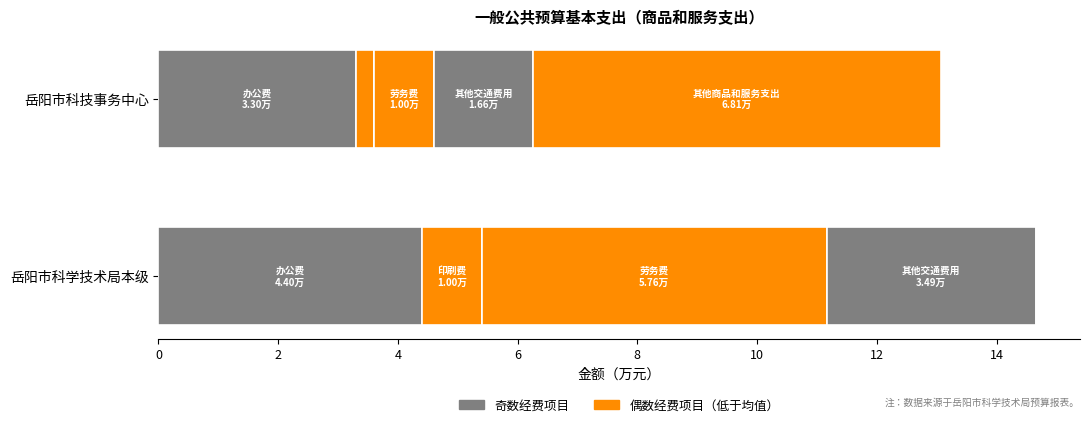

How many series are shown in this chart?

5